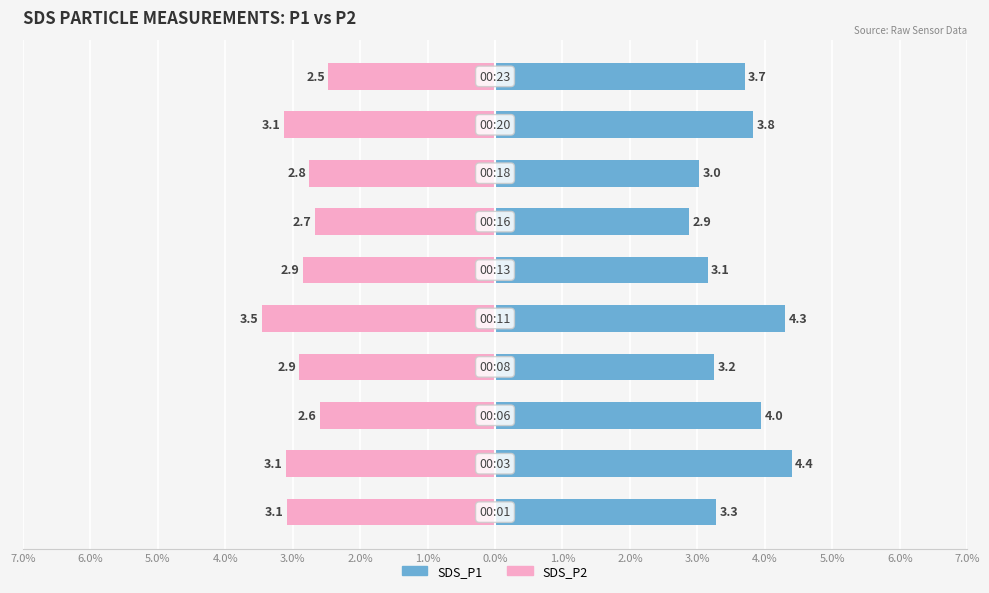

True or false: SDS_P2 has a value of -3.5 at 3.0%.

True